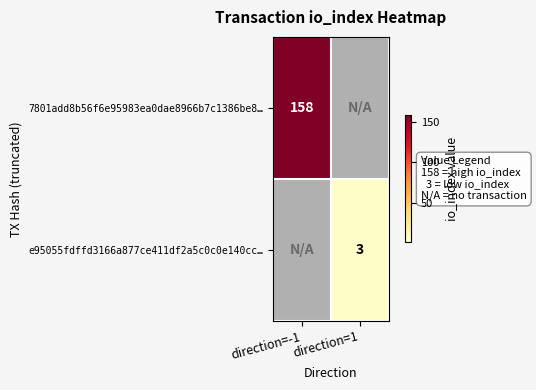

At how many categories does at least one series exceed 14?

1